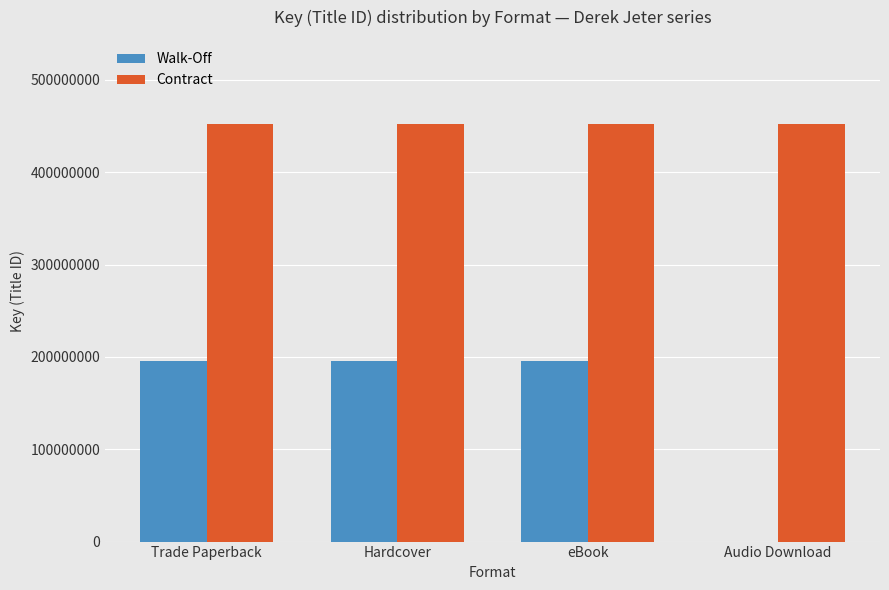

The value of Contract at Audio Download is 452872080. True or false?

True